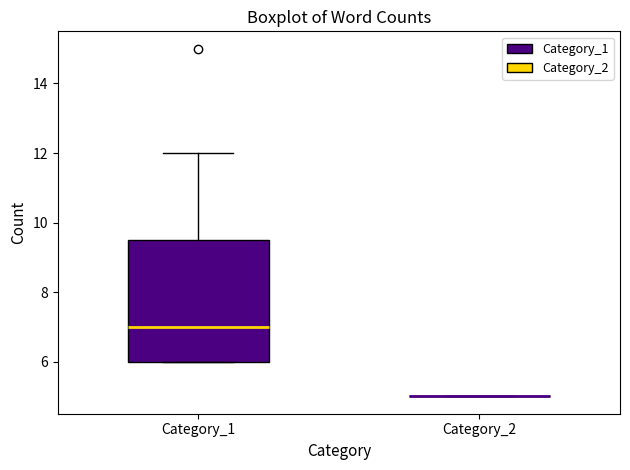

Reading left to right, transcribe this box plot: for each box, give where its median line is, the range the box spans, and where its two whiskers end, as read against the y-axis. The values are not printed on the chart, so give them approximately, as read against the axis.

Category_1: median 7.0, box 6.0 to 9.6, whiskers 6.0 to 12.0
Category_2: box collapsed to a line at 5.0, whiskers 5.0 to 5.0